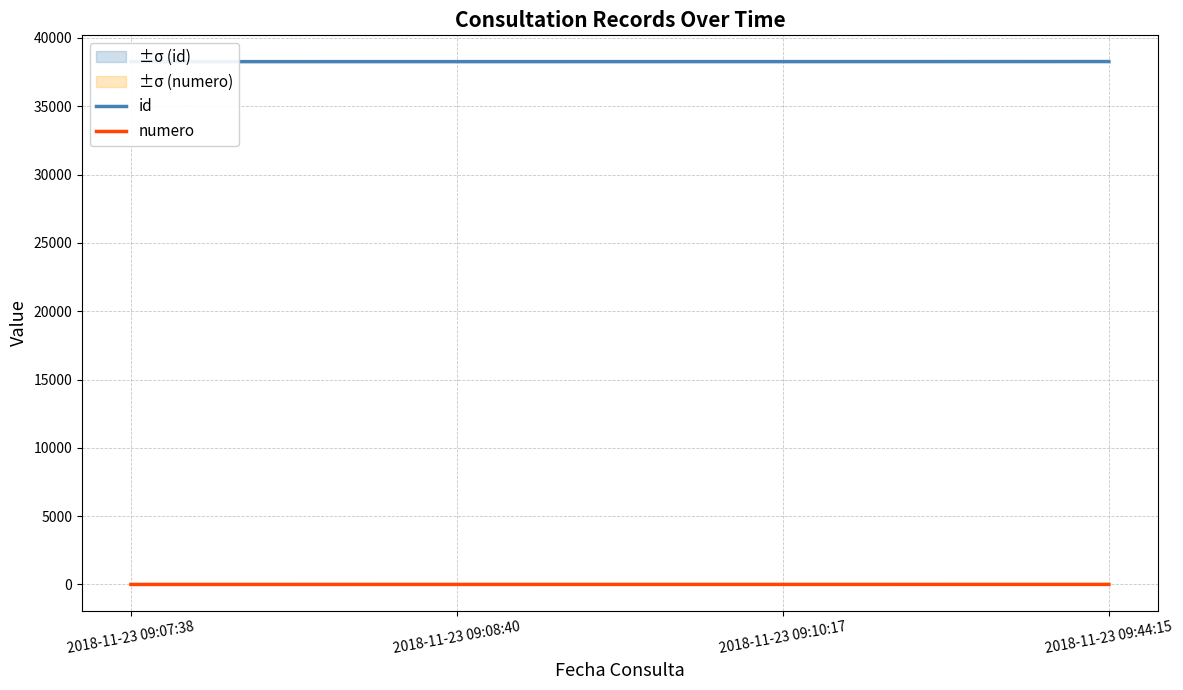

What is the difference between the highest and lowest values at 2018-11-23 09:44:15?

38269